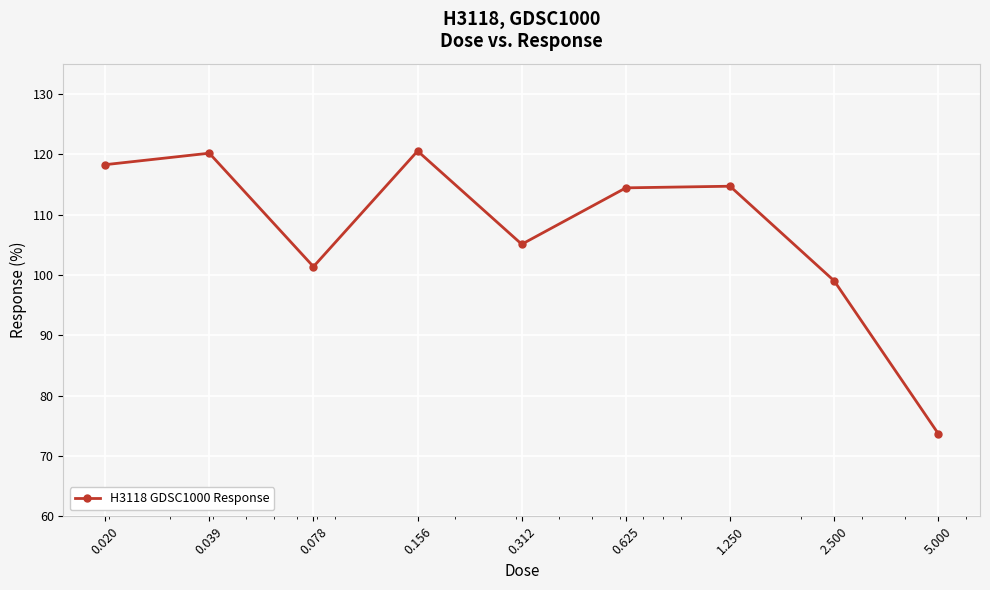

What is the smallest value displayed?

73.7